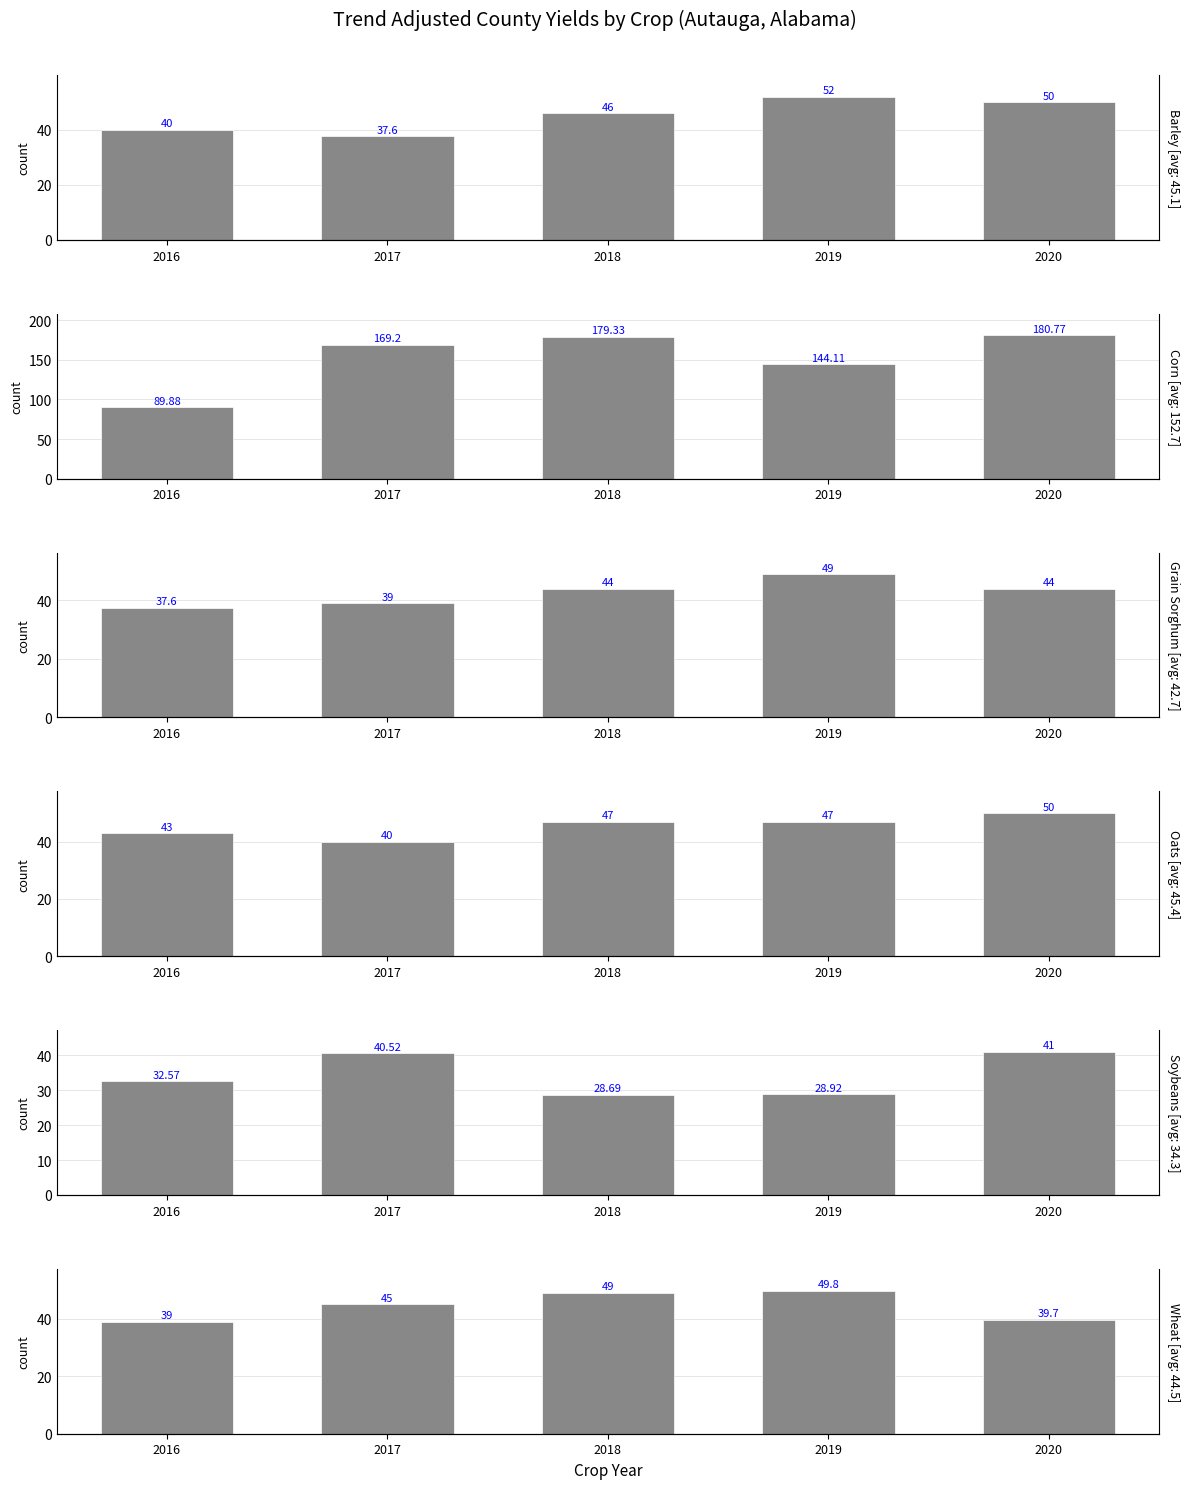

Count the Barley values in the range 40 to 50.

3